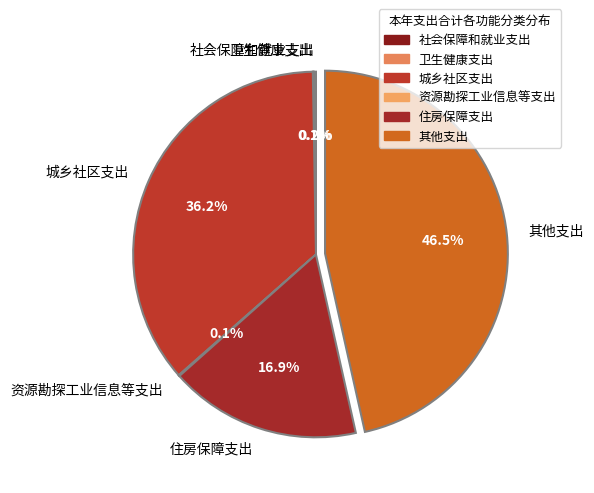

Do 城乡社区支出 and 住房保障支出 together represent more than half of the pie?

Yes